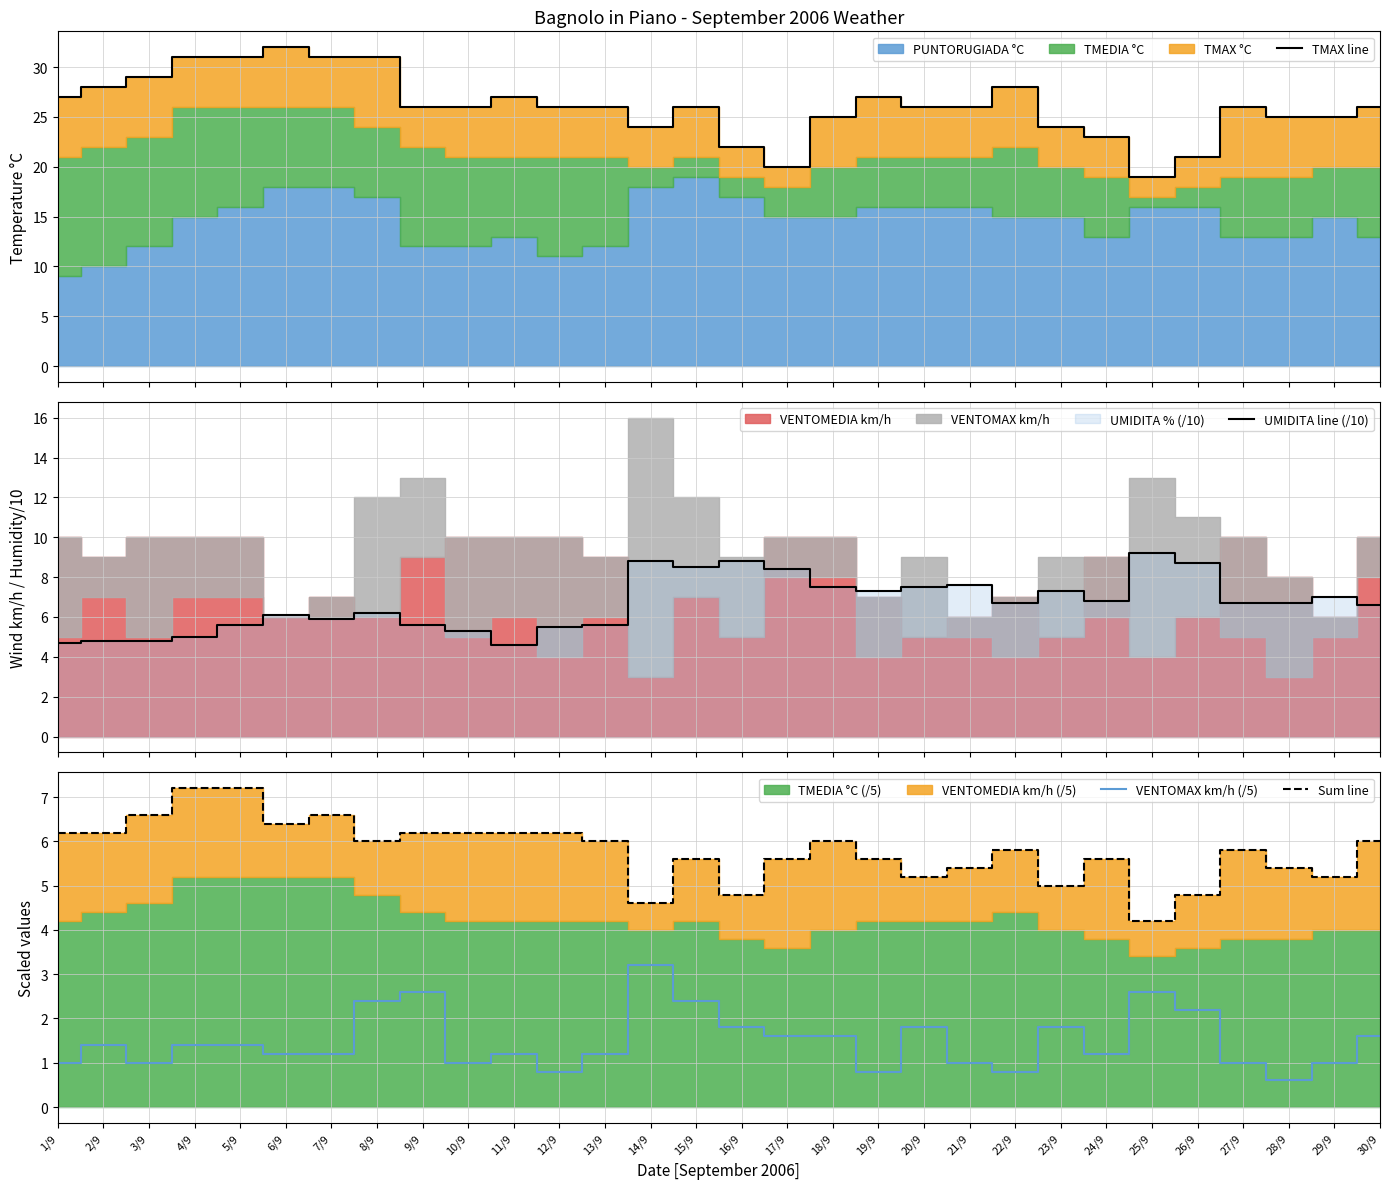

What is the value of the VENTOMAX km/h (/5) point at the 18th from the left?

1.6